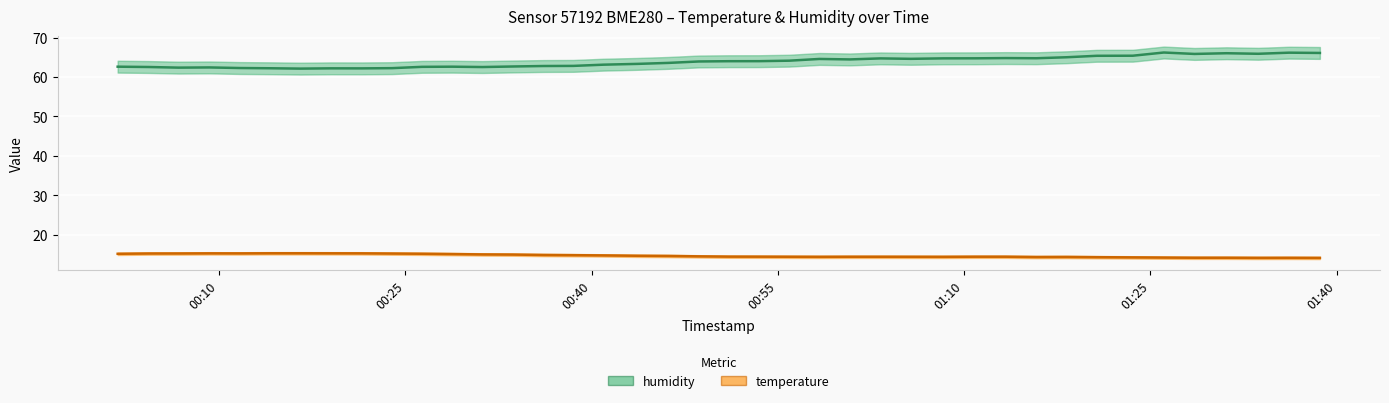

What is the highest value of the temperature series?

15.3